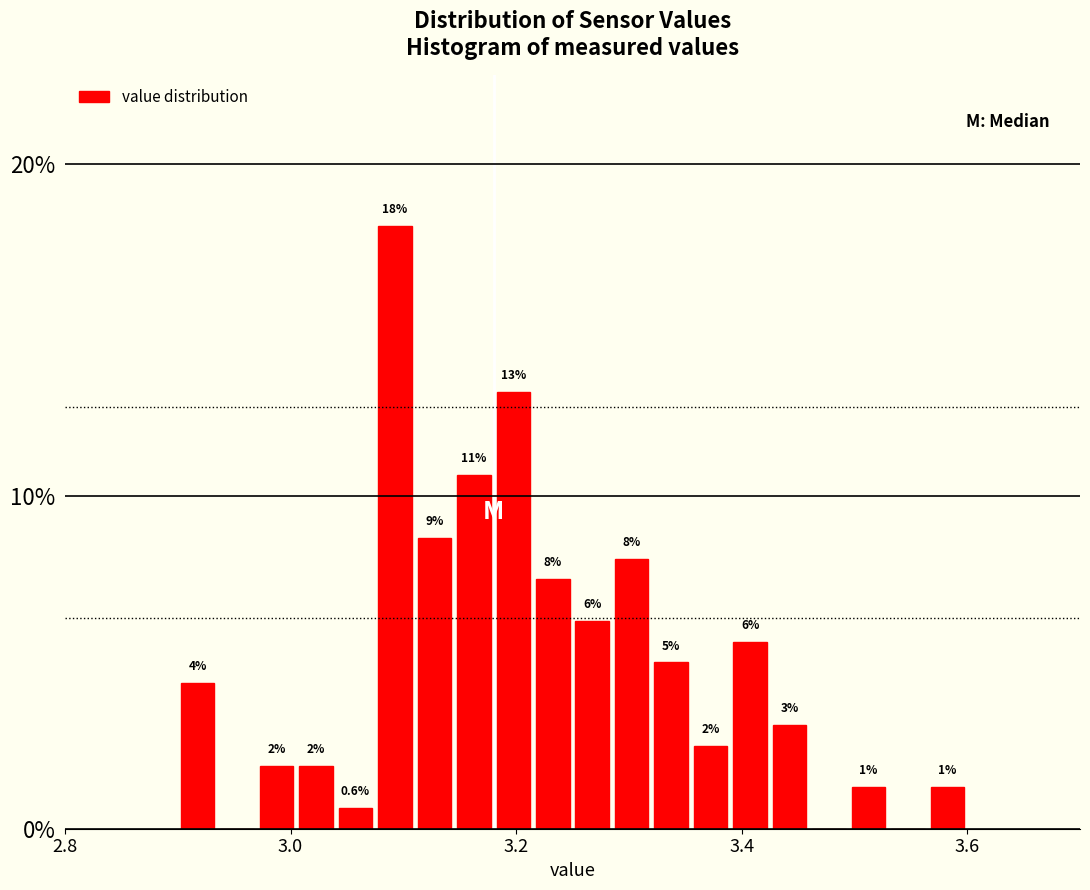

Read against the x-axis, roughly where is the centre of the tallest bar?

3.10